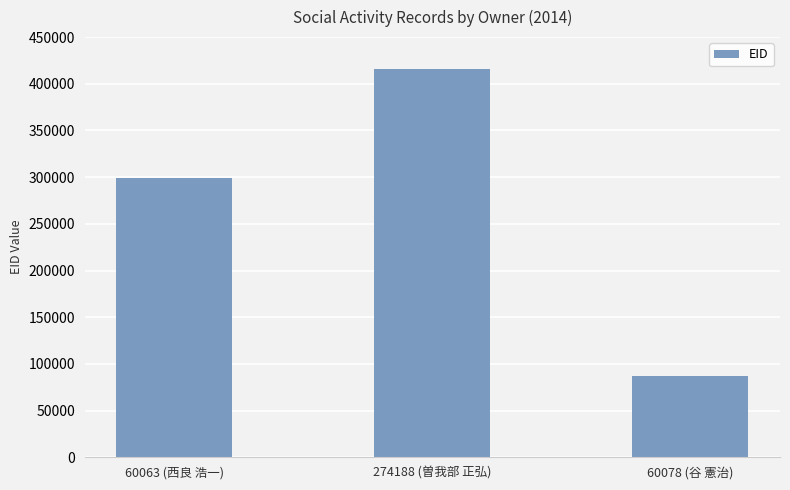

Between 60078 (谷 憲治) and 274188 (曽我部 正弘), which is larger?

274188 (曽我部 正弘)